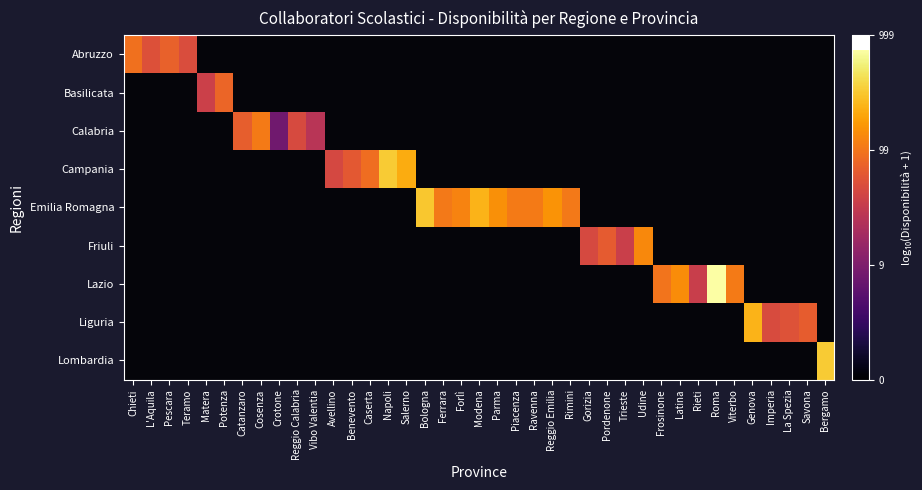

Between Catanzaro and Ravenna, which is larger?

Ravenna